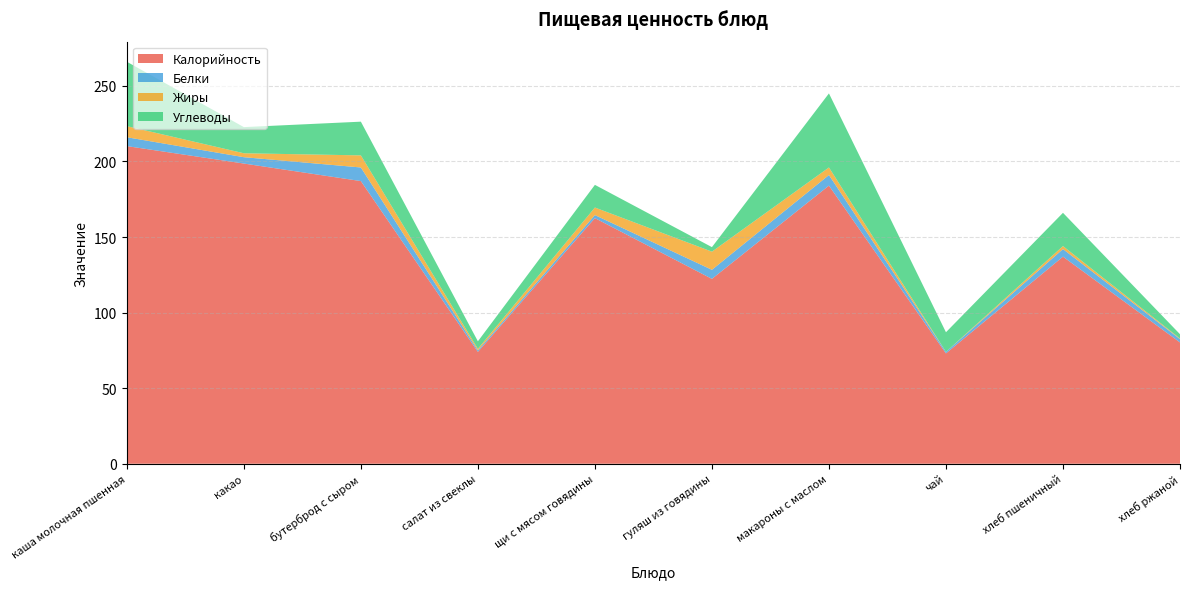

Reading left to right, transcribe all the data shown in this chart.

Калорийность: каша молочная пшенная=210.1	какао=198.6	бутерброд с сыром=187.0	салат из свеклы=74.0	щи с мясом говядины=162.5	гуляш из говядины=122.3	макароны с маслом=184.0	чай=73.0	хлеб пшеничный=137.0	хлеб ржаной=80.2
Белки: каша молочная пшенная=5.9	какао=4.2	бутерброд с сыром=9.0	салат из свеклы=1.0	щи с мясом говядины=2.0	гуляш из говядины=6.0	макароны с маслом=7.0	чай=1.0	хлеб пшеничный=5.0	хлеб ржаной=2.2
Жиры: каша молочная пшенная=7.3	какао=2.6	бутерброд с сыром=8.0	салат из свеклы=1.0	щи с мясом говядины=5.0	гуляш из говядины=12.0	макароны с маслом=5.0	чай=0.0	хлеб пшеничный=2.0	хлеб ржаной=0.4
Углеводы: каша молочная пшенная=42.6	какао=17.3	бутерброд с сыром=22.3	салат из свеклы=5.0	щи с мясом говядины=15.0	гуляш из говядины=3.0	макароны с маслом=49.0	чай=13.0	хлеб пшеничный=22.0	хлеб ржаной=2.8